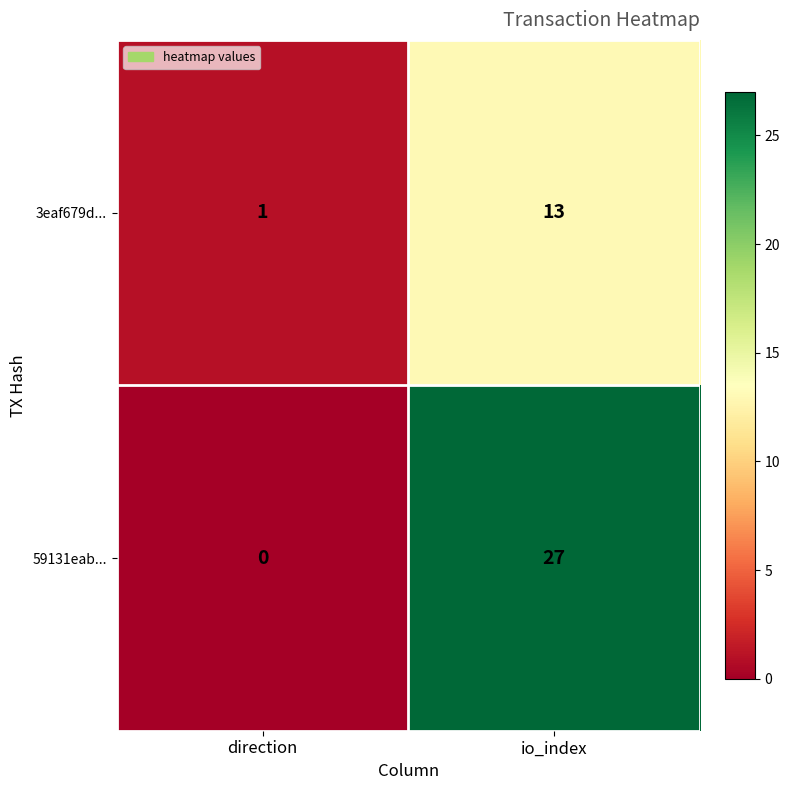

Rank the series by their maximum value, from highest to lowest.

59131eab..., 3eaf679d...